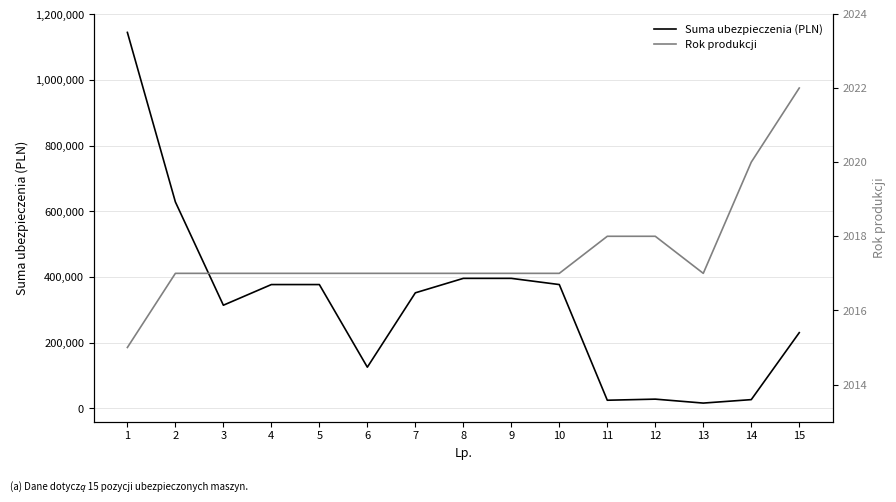

What is the average value of the Suma ubezpieczenia (PLN) series?

321360.1